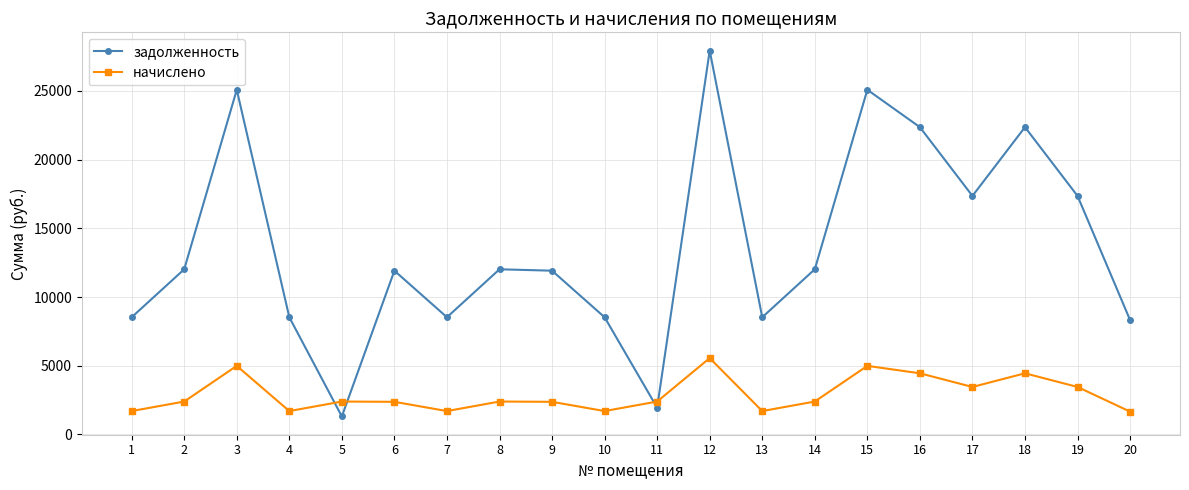

Which series changed the most between 5 and 17?

задолженность